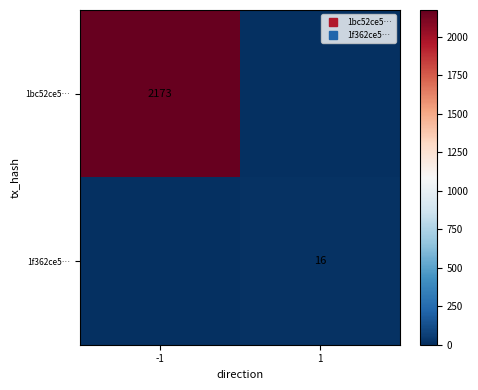

At which category is the sum across all series the highest?

-1